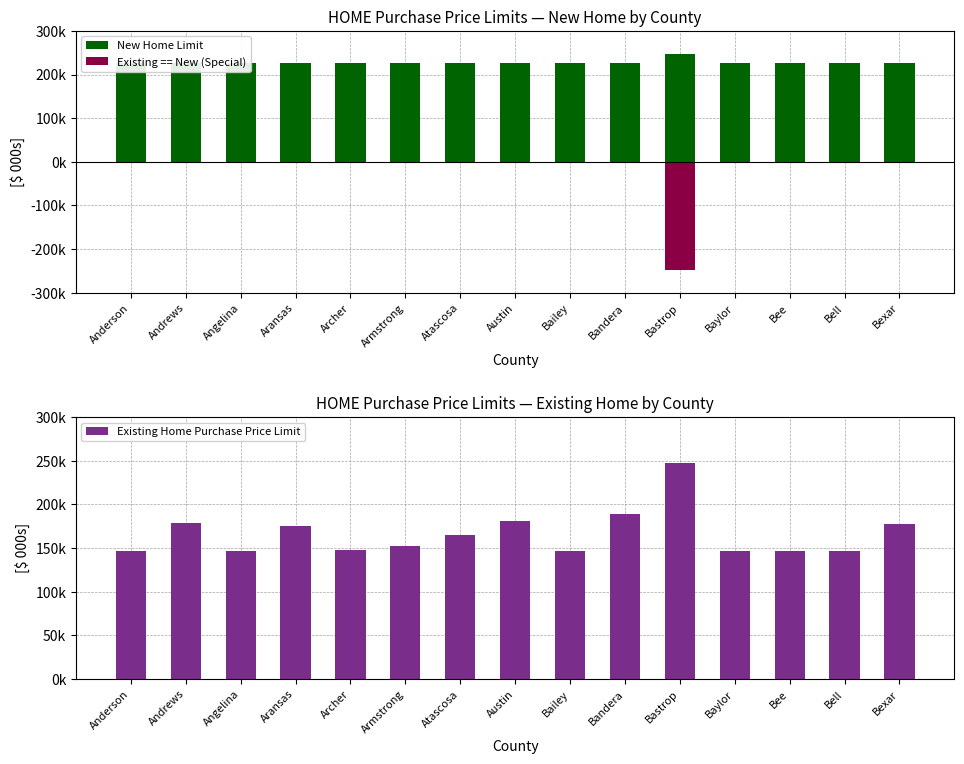

Which category has the highest value in the Existing == New (Special) series?

Anderson